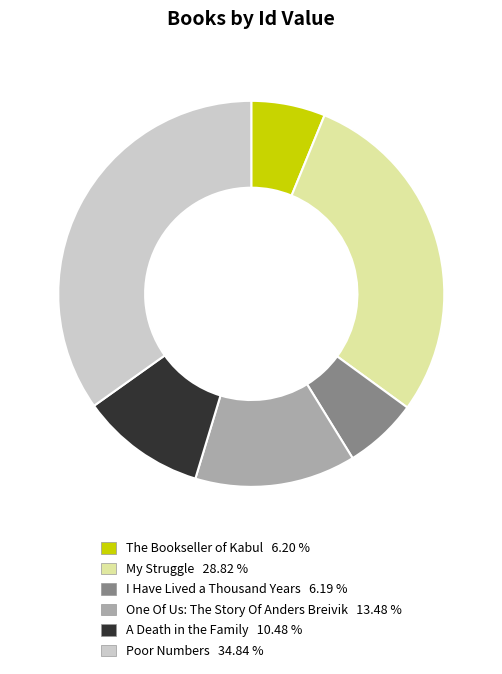

Which has a higher value, One Of Us: The Story Of Anders Breivik or I Have Lived a Thousand Years?

One Of Us: The Story Of Anders Breivik